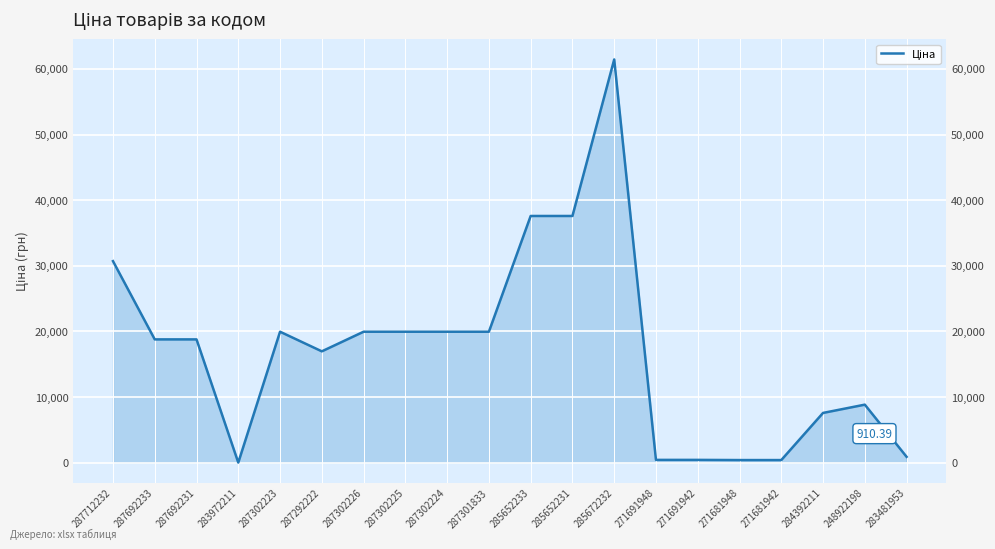

At which label does the data first exceed 18796?

287712232